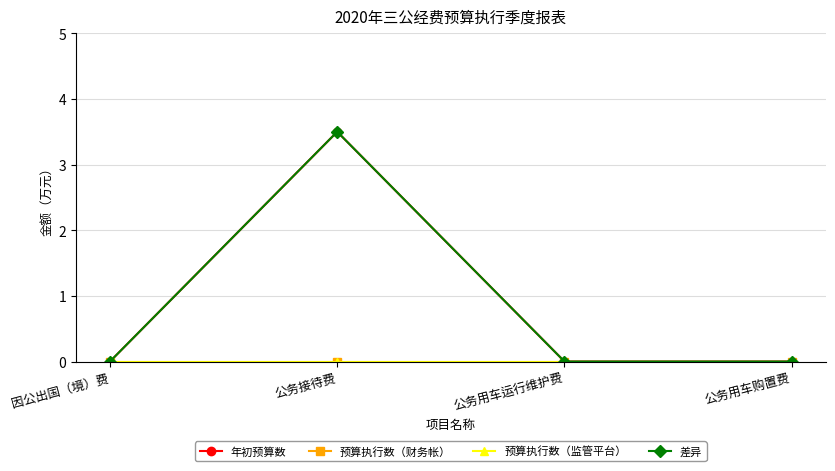

List the series in order of their peak value, highest first.

年初预算数, 差异, 预算执行数（财务帐）, 预算执行数（监管平台）